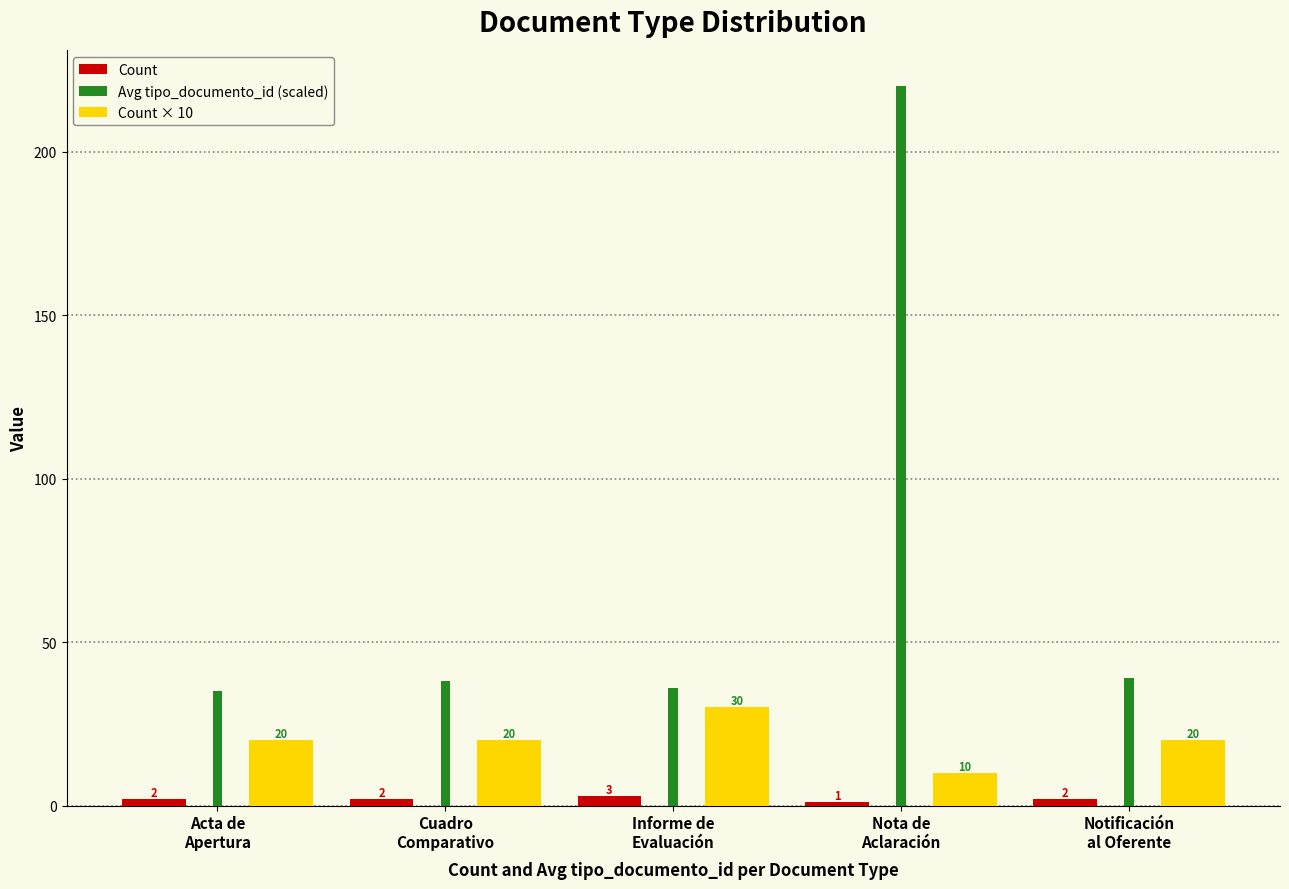

List the series in order of their peak value, lowest first.

Count, Count × 10, Avg tipo_documento_id (scaled)